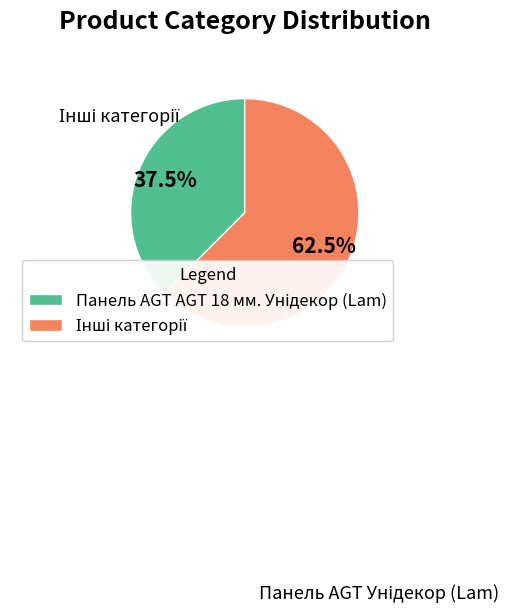

Is there a majority slice in this chart?

Yes